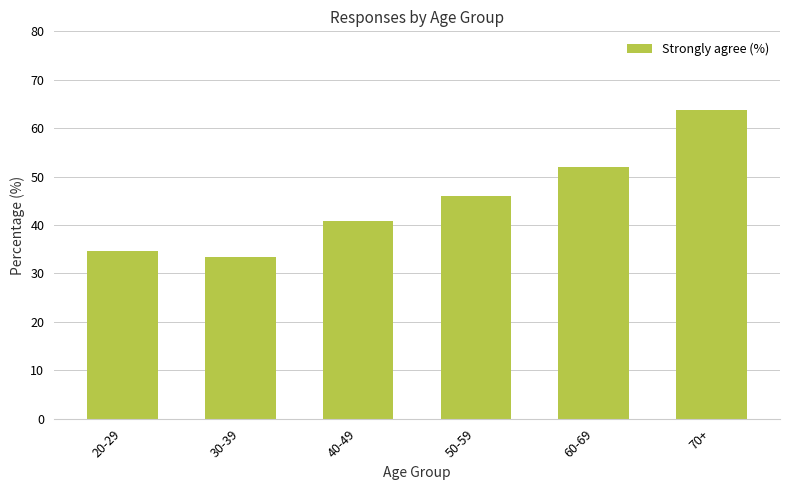

Count the number of categories in the chart.

6